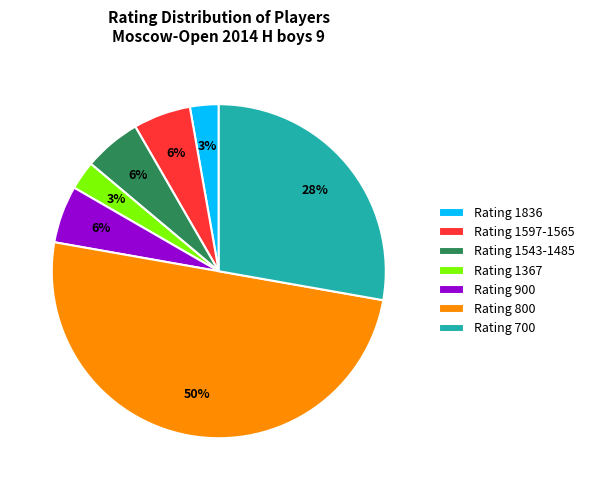

Does Rating 1367 account for over 50% of the chart?

No